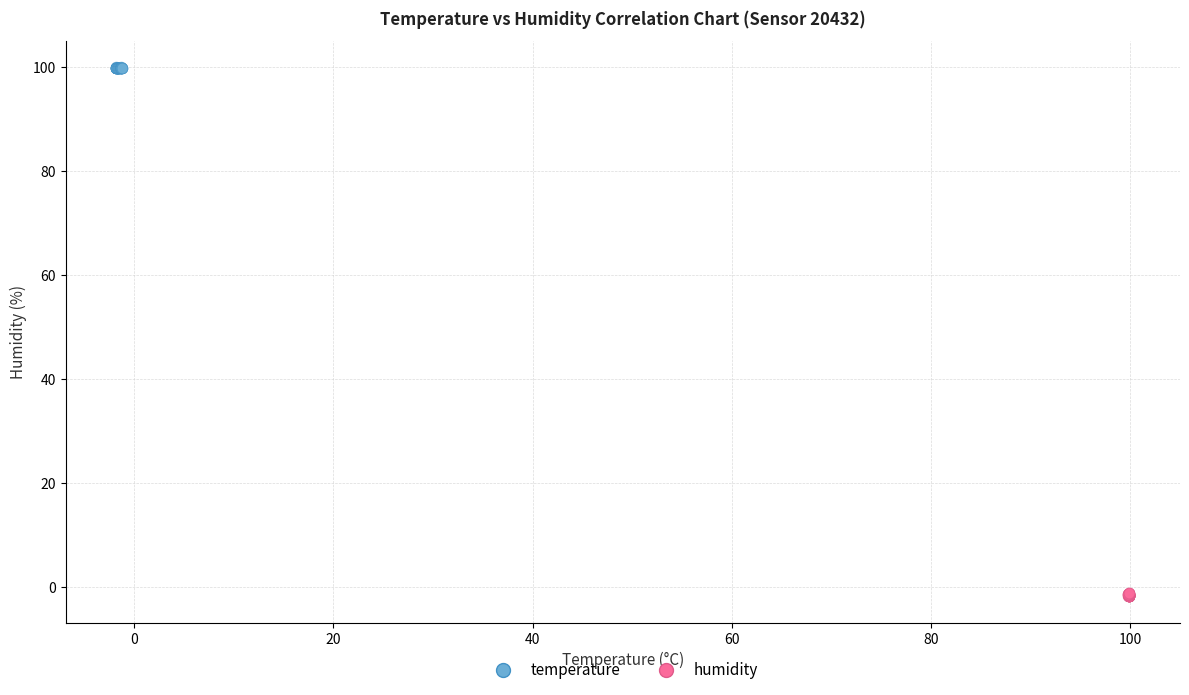

Which series contains the lowest Y value?

humidity